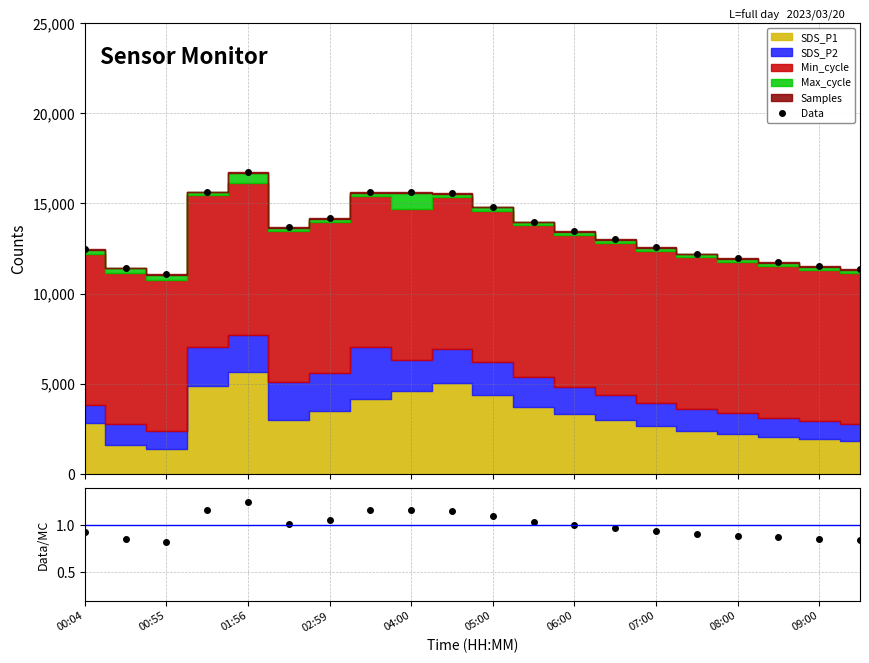

The value of Ratio at 02:59 is 1.6. True or false?

False